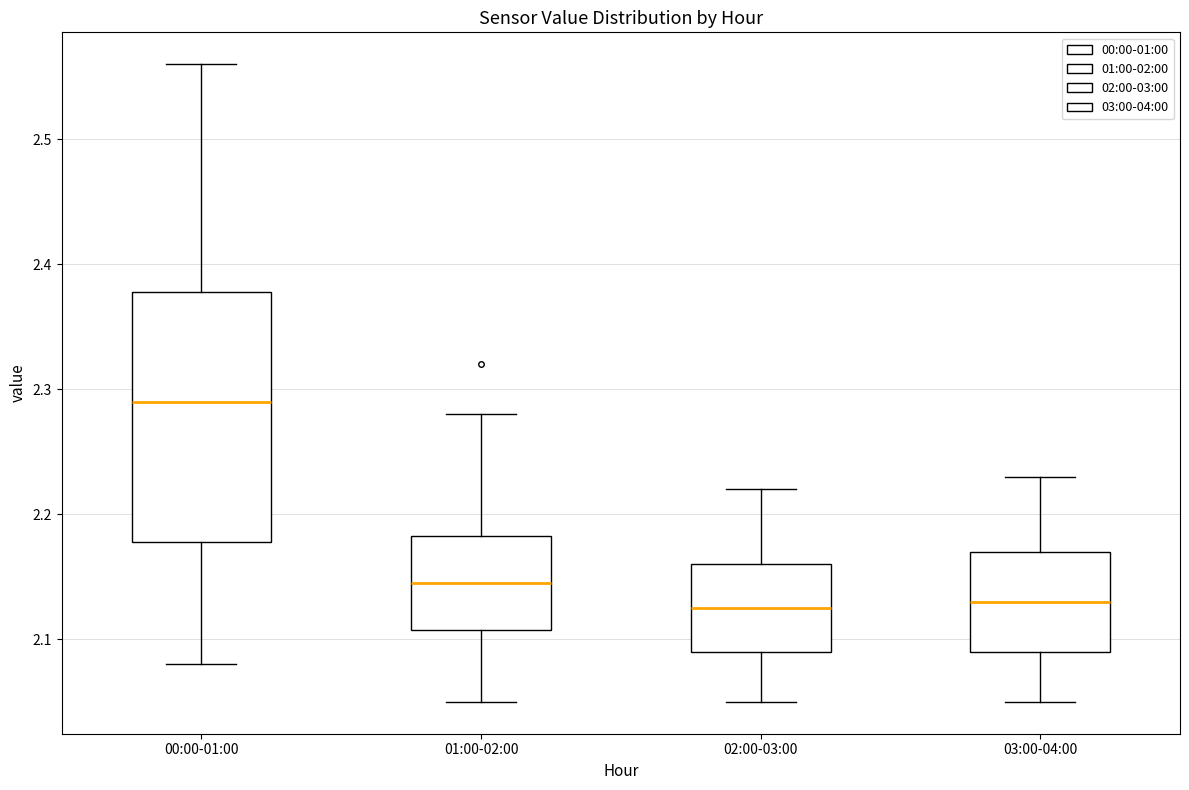

Reading left to right, read every box against the y-axis: the position of its median line, the range the box covers, and the ends of its whiskers. The values are not printed on the chart, so give them approximately, as read against the axis.

00:00-01:00: median 2.29, box 2.18 to 2.38, whiskers 2.08 to 2.56
01:00-02:00: median 2.15, box 2.11 to 2.18, whiskers 2.05 to 2.28
02:00-03:00: median 2.13, box 2.09 to 2.16, whiskers 2.05 to 2.22
03:00-04:00: median 2.13, box 2.09 to 2.17, whiskers 2.05 to 2.23